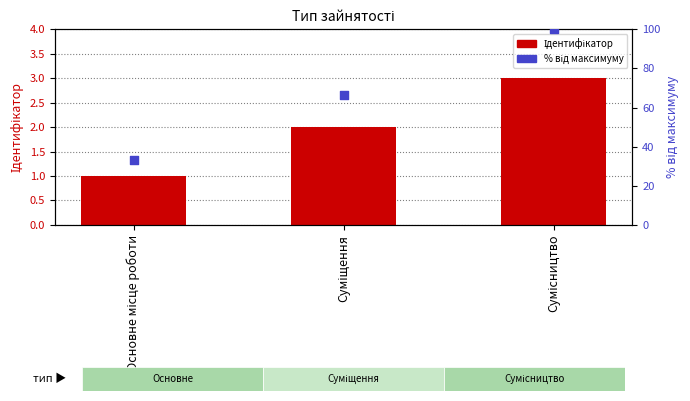

Which series contains the lowest Y value?

Ідентифікатор